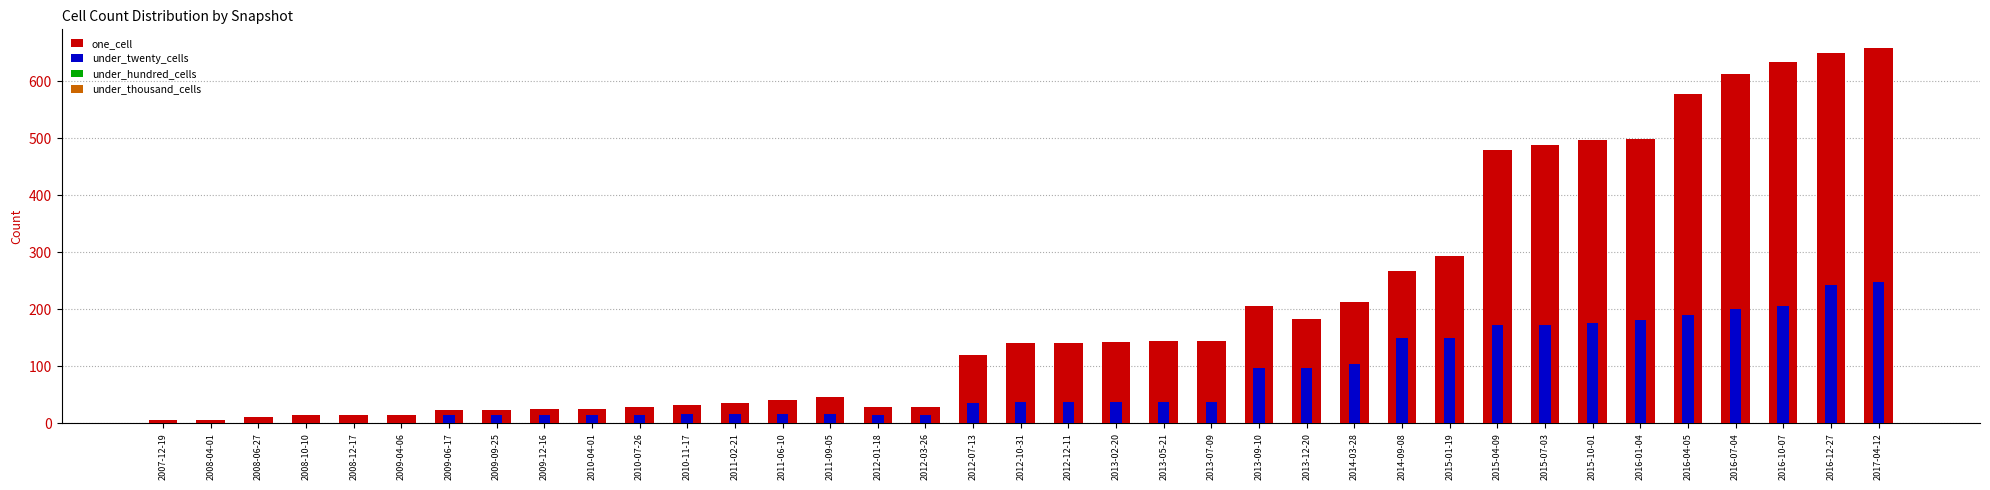

What is the total value across all series at 2016-04-05?

767